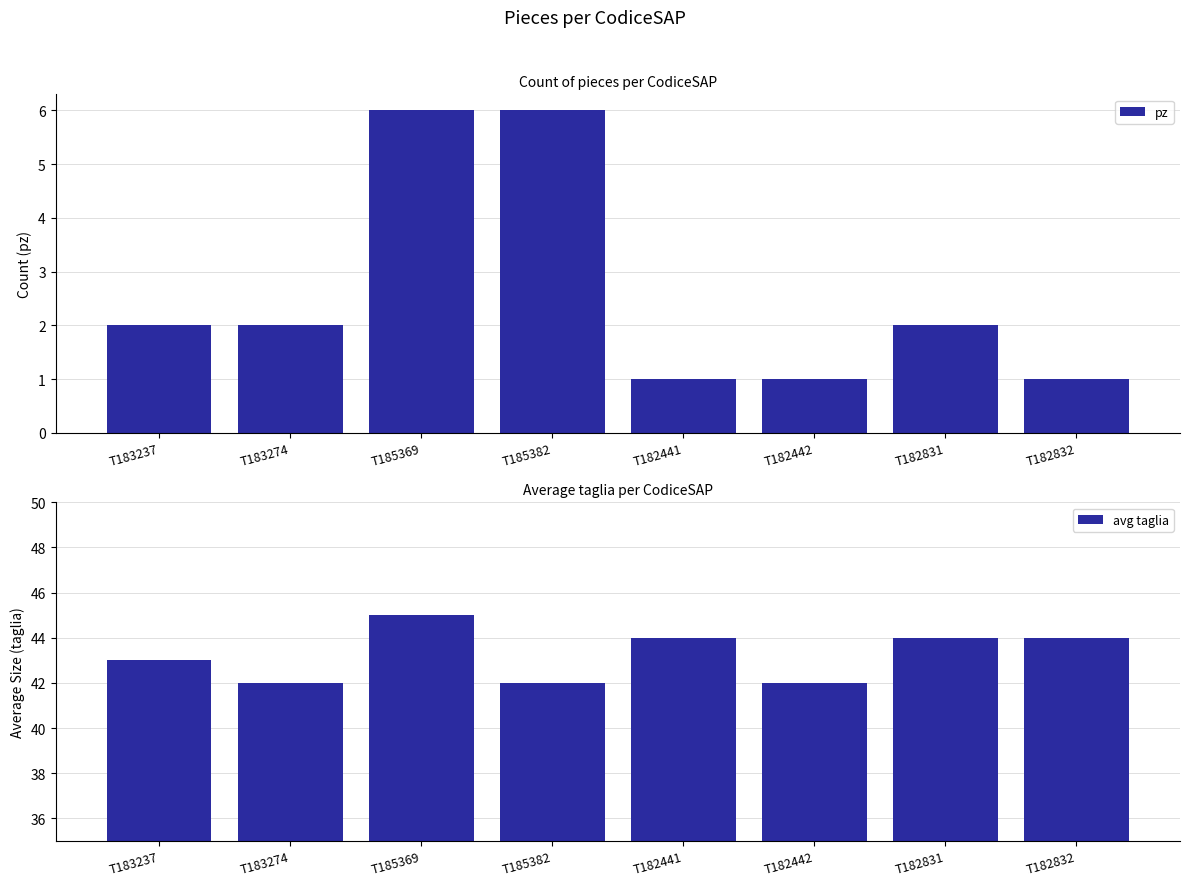

What is the label of the 8th bar from the right?

T183237